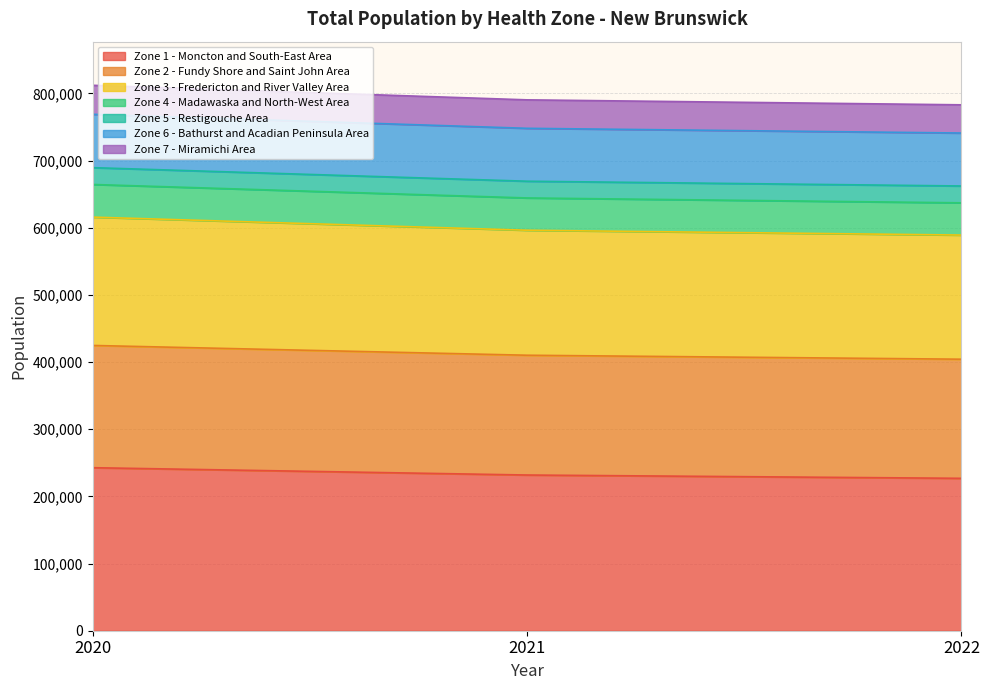

What is the highest value of the Zone 1 - Moncton and South-East Area series?

242720